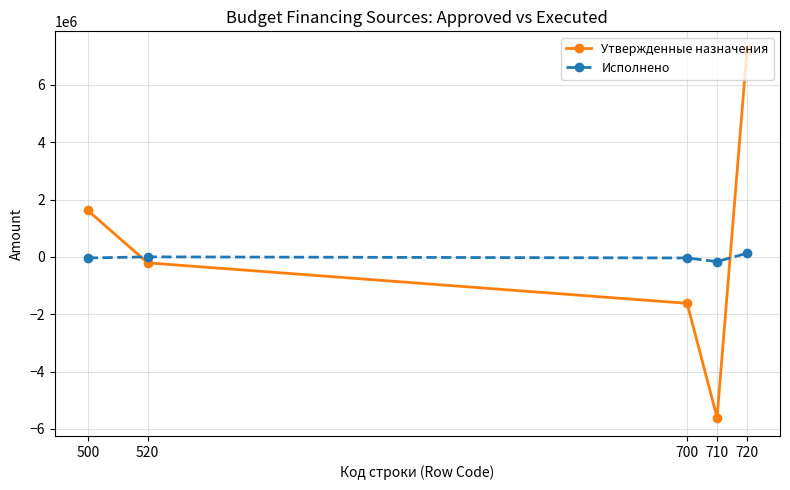

At which category does Утвержденные назначения reach its first local valley?

710